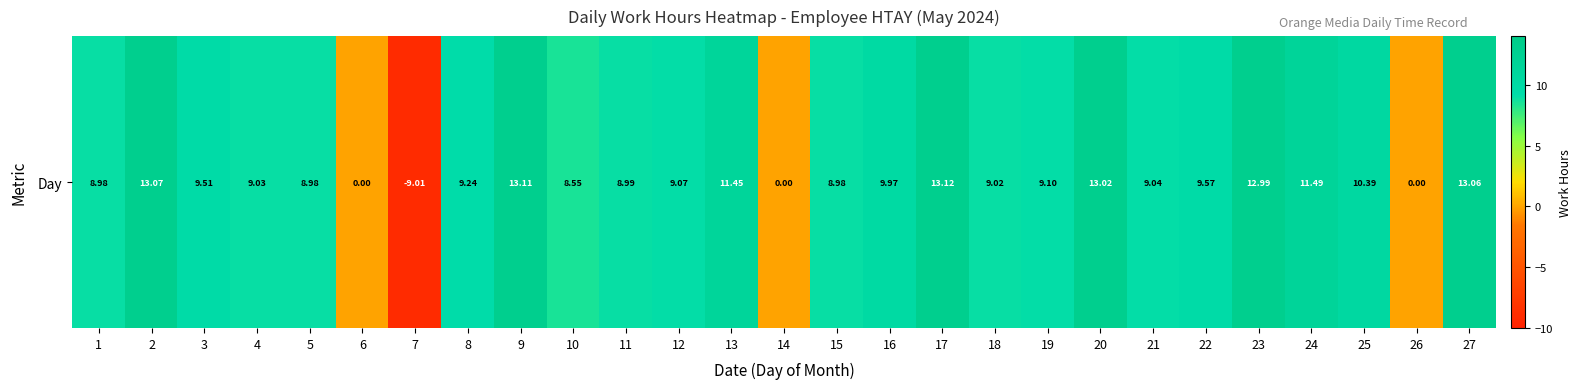

What is the minimum value shown in the chart?

-9.0